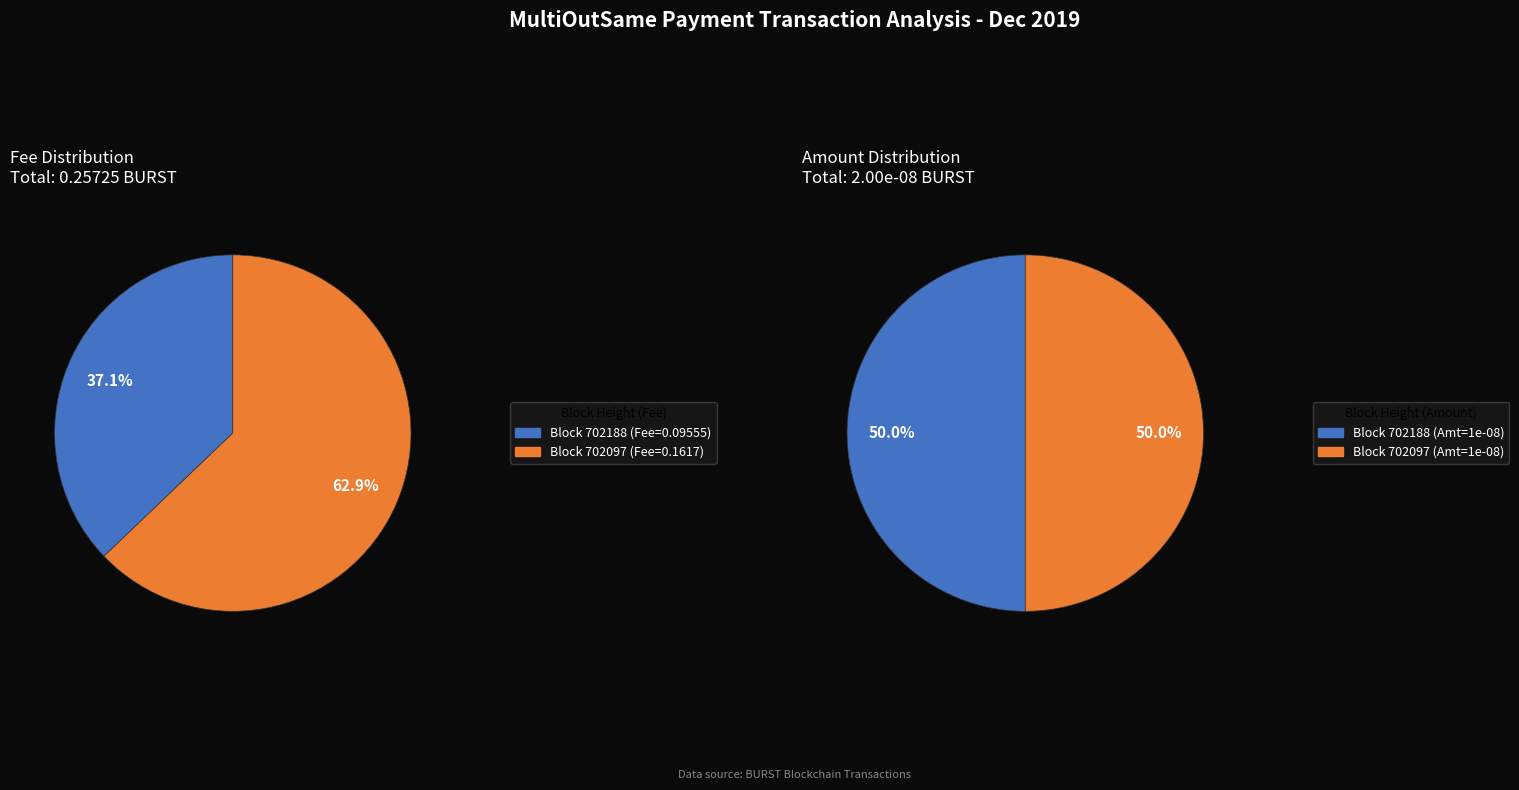

True or false: 702097 accounts for 73% of the total.

False